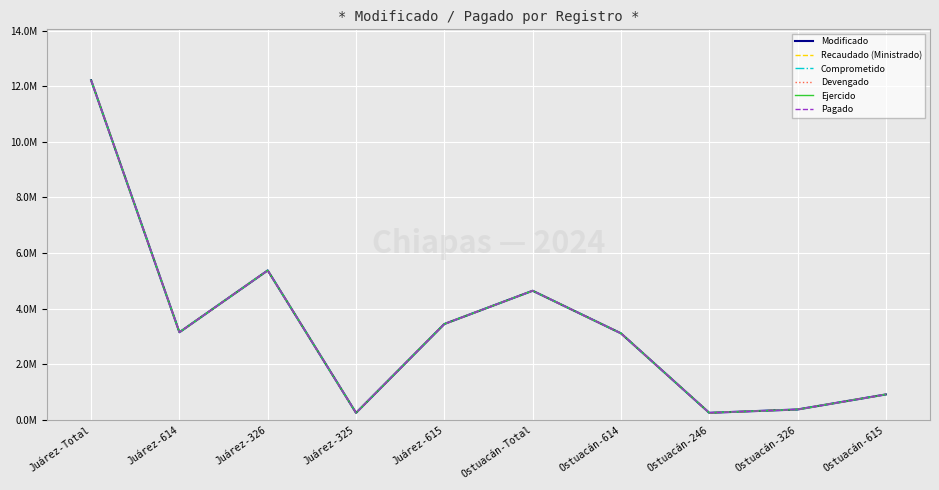

True or false: Comprometido and Modificado cross at least once.

False